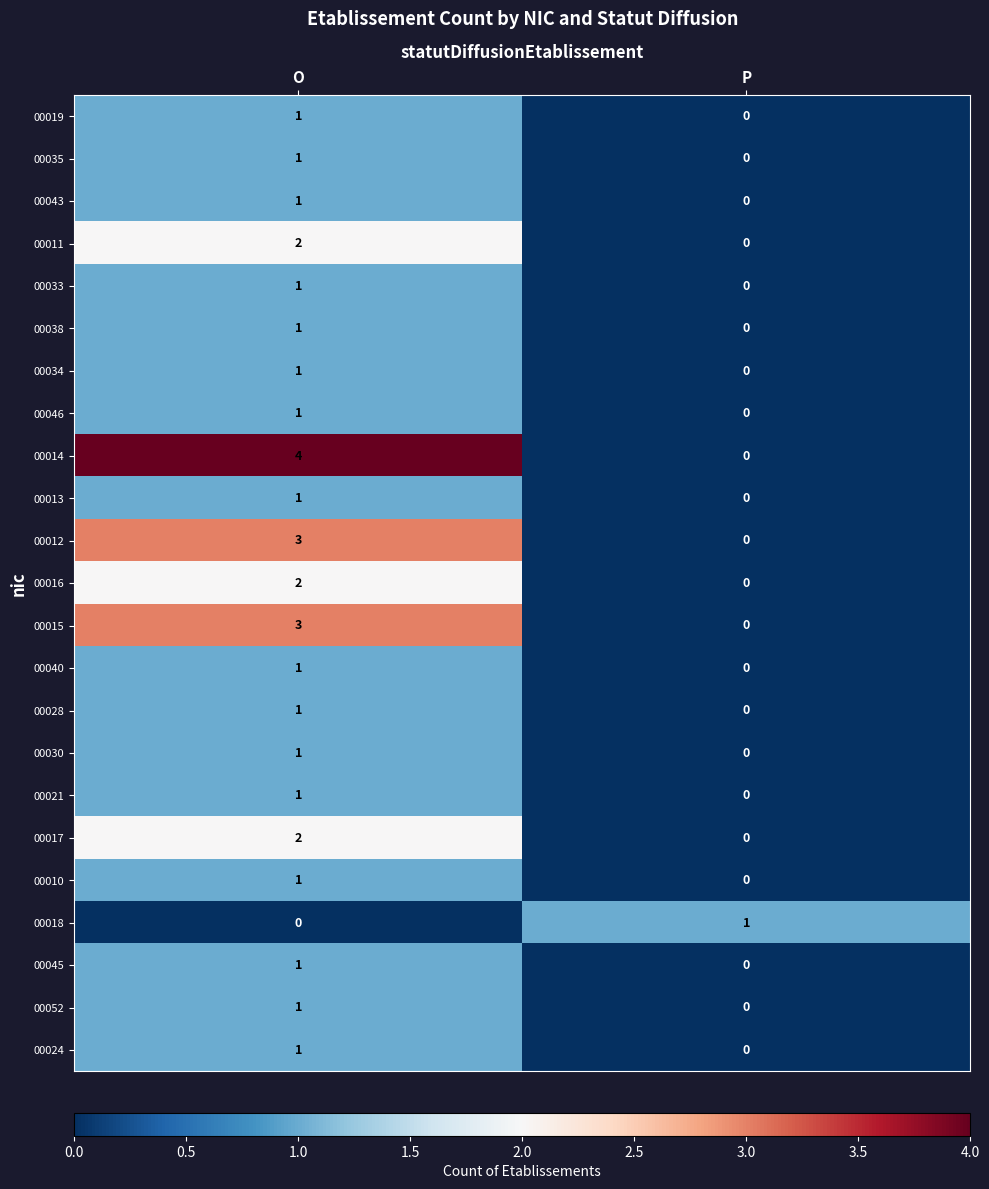

Which series has the widest spread of values?

00014